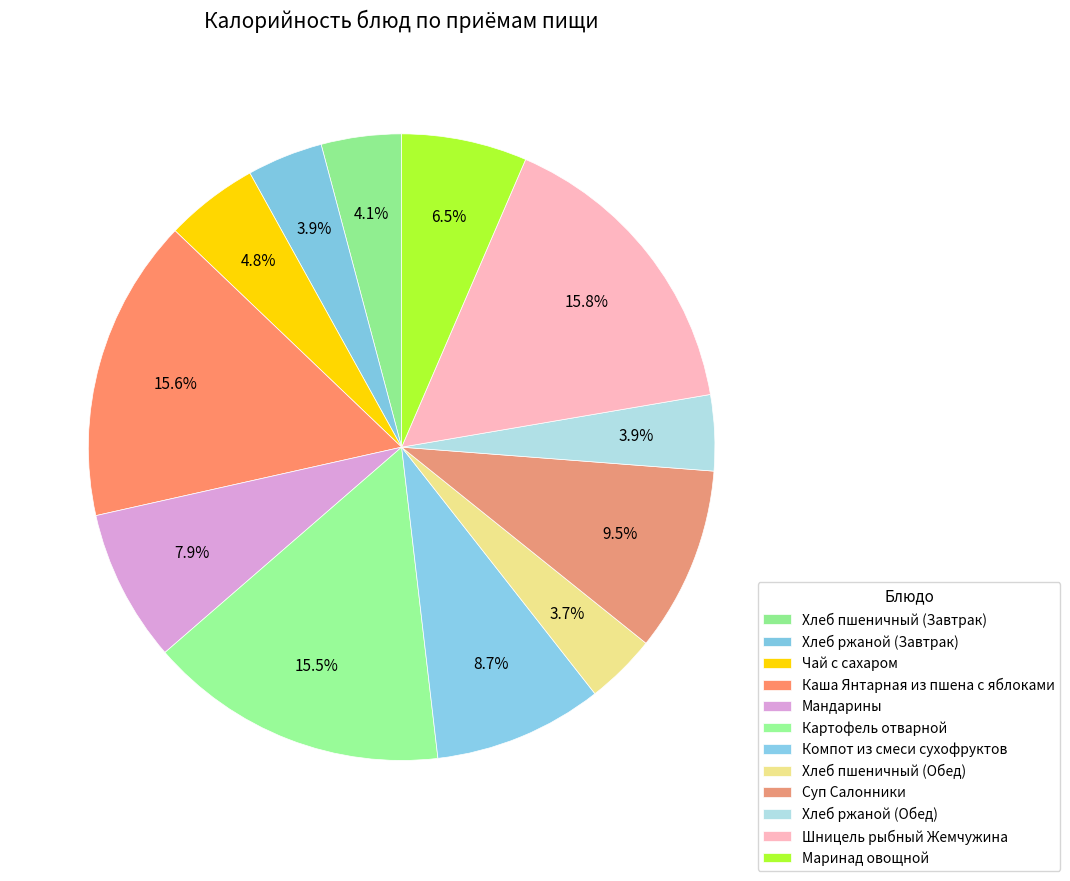

What is the smallest slice in the pie chart?

Хлеб пшеничный (Обед)